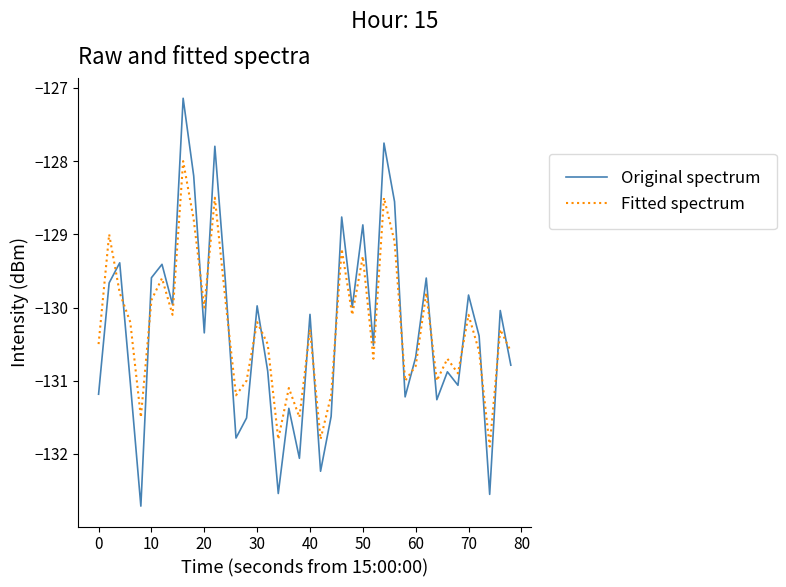

What is the difference between the maximum and minimum values in the Fitted spectrum series?

3.9